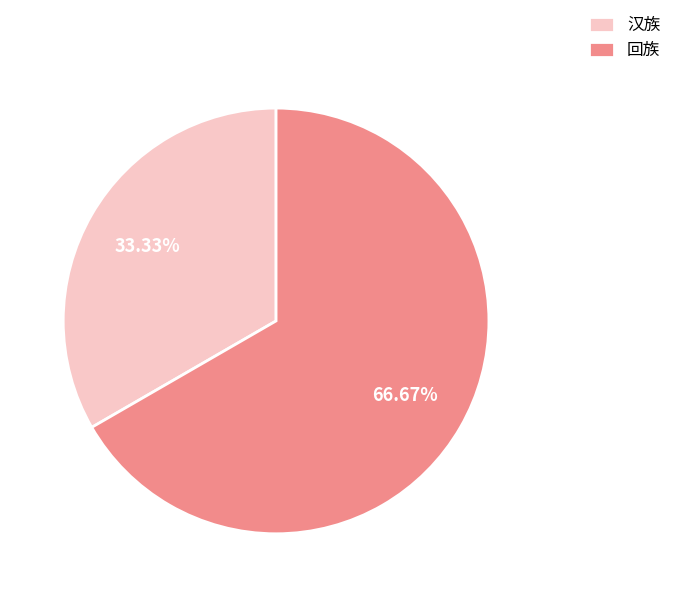

How many slices are in this pie chart?

2